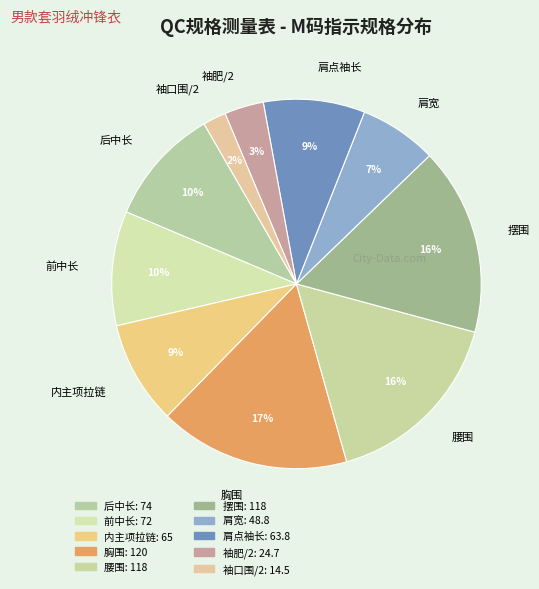

Is 肩点袖长 the majority of the pie?

No